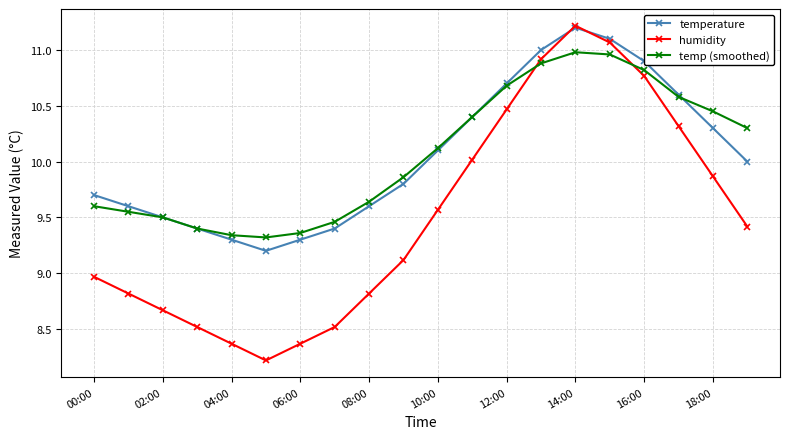

What are all the series names shown in the legend?

temperature, humidity, temp (smoothed)